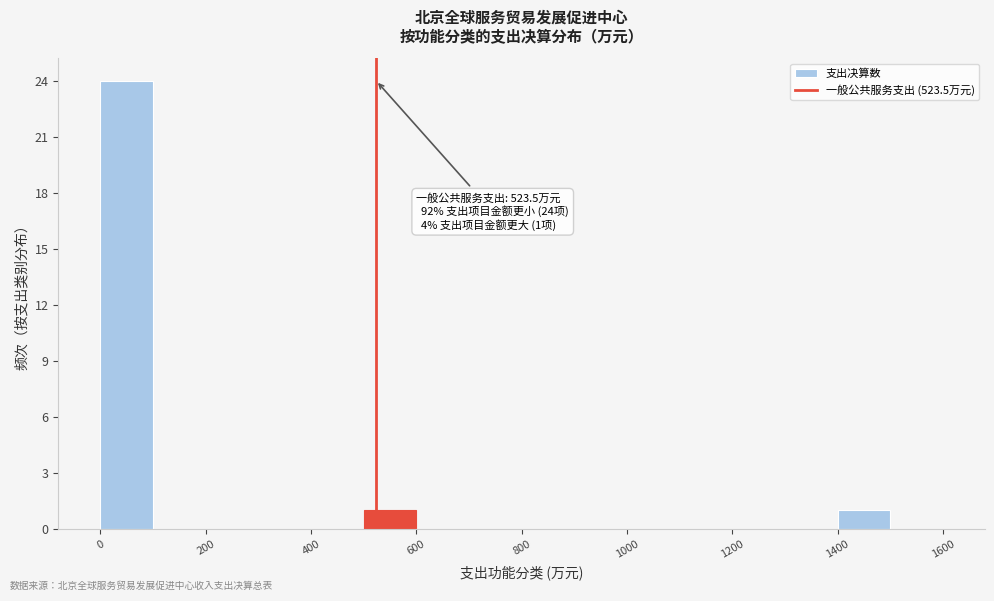

Over which range of the x-axis is the bar tallest?

0 to 100